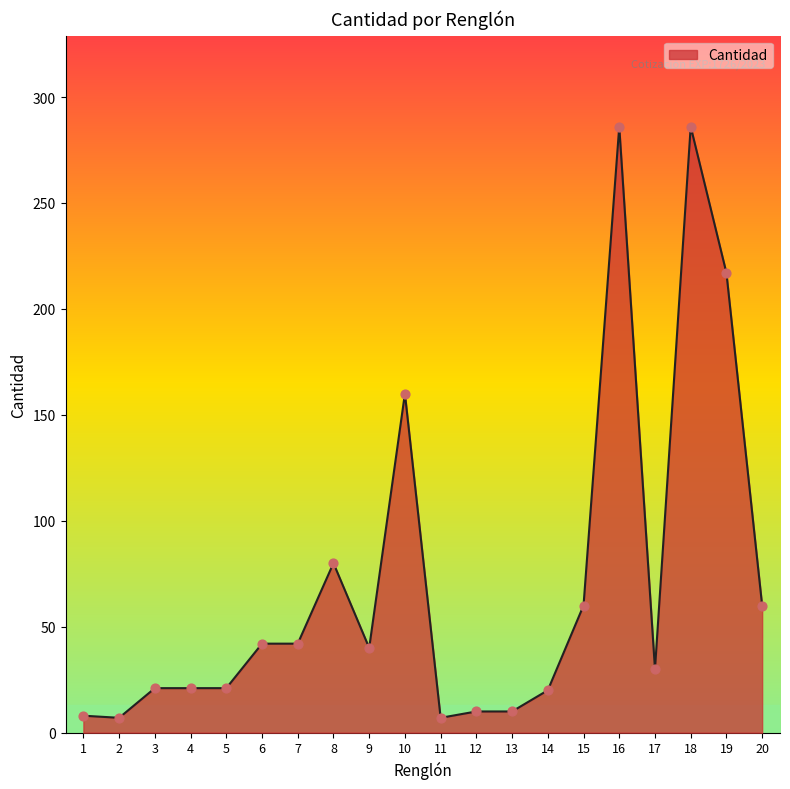

Approximately how many times larger is the value at 19 compared to 20?

3.6